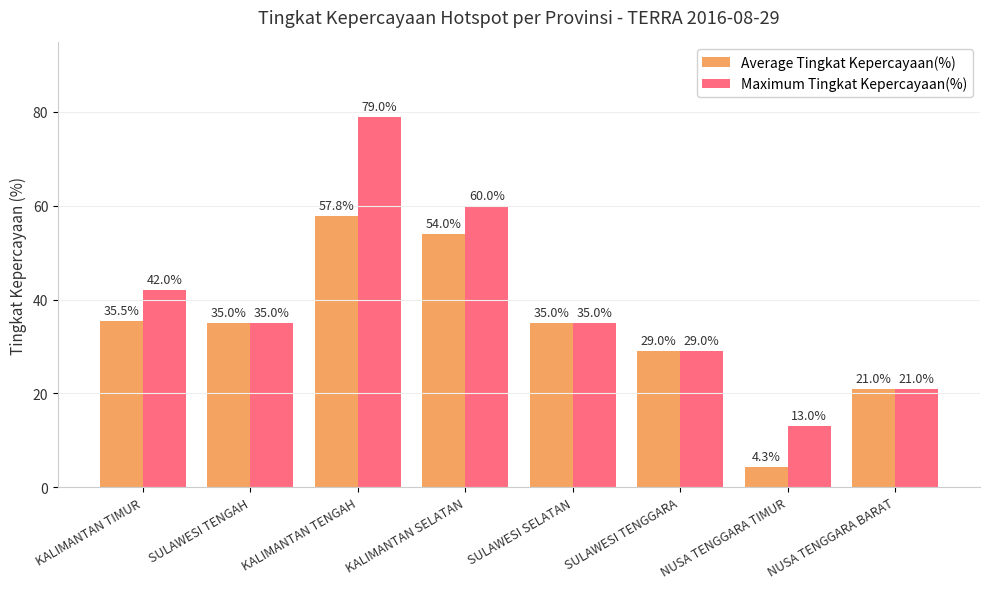

Rank the series by their maximum value, from highest to lowest.

Maximum Tingkat Kepercayaan(%), Average Tingkat Kepercayaan(%)